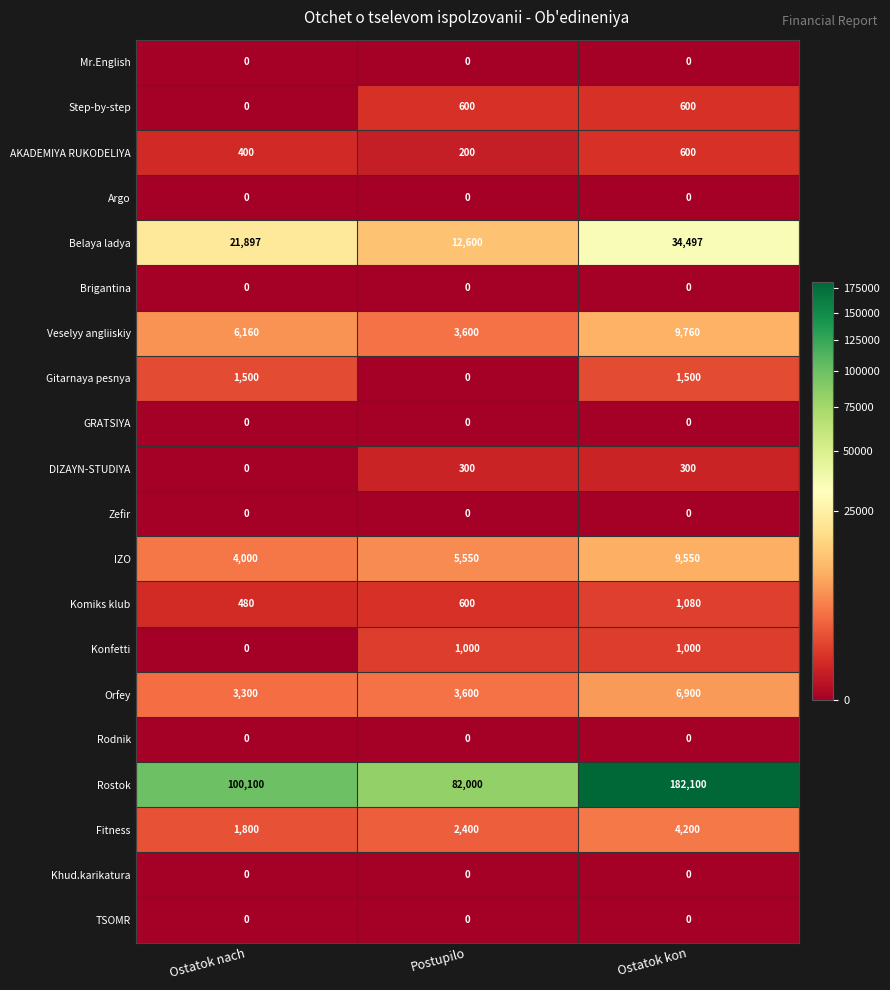

What is the average value of the Fitness series?

2800